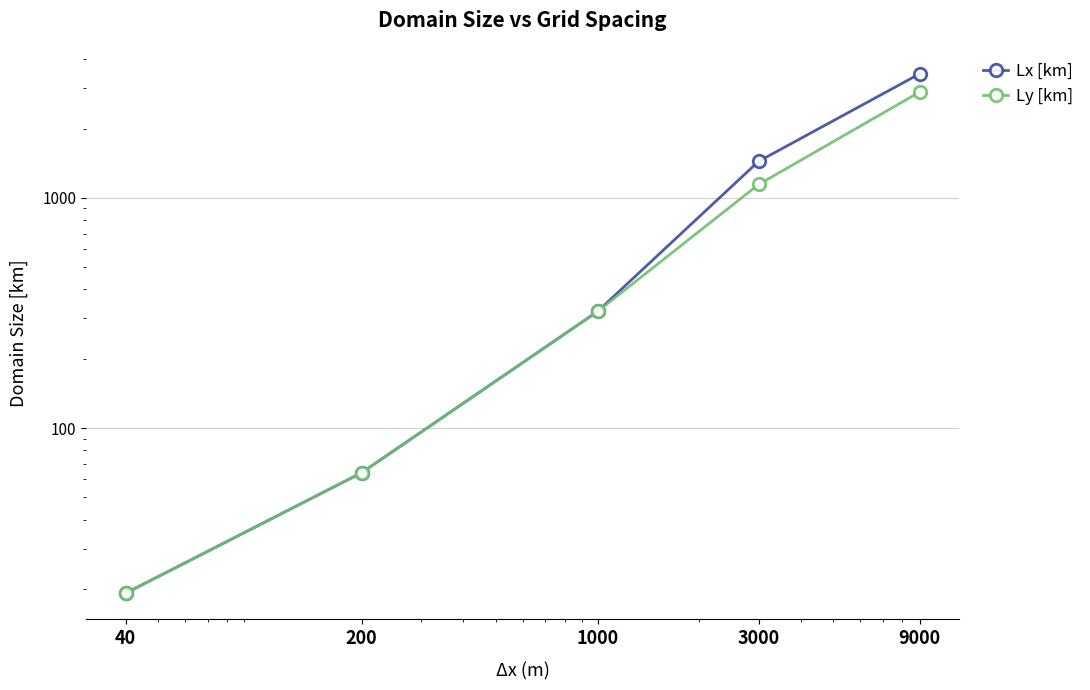

Reading left to right, extract all data points from this chart.

Lx [km]: 9000=3456.0	3000=1440.0	1000=321.0	200=64.0	40=19.2
Ly [km]: 9000=2880.0	3000=1143.0	1000=321.0	200=64.0	40=19.2